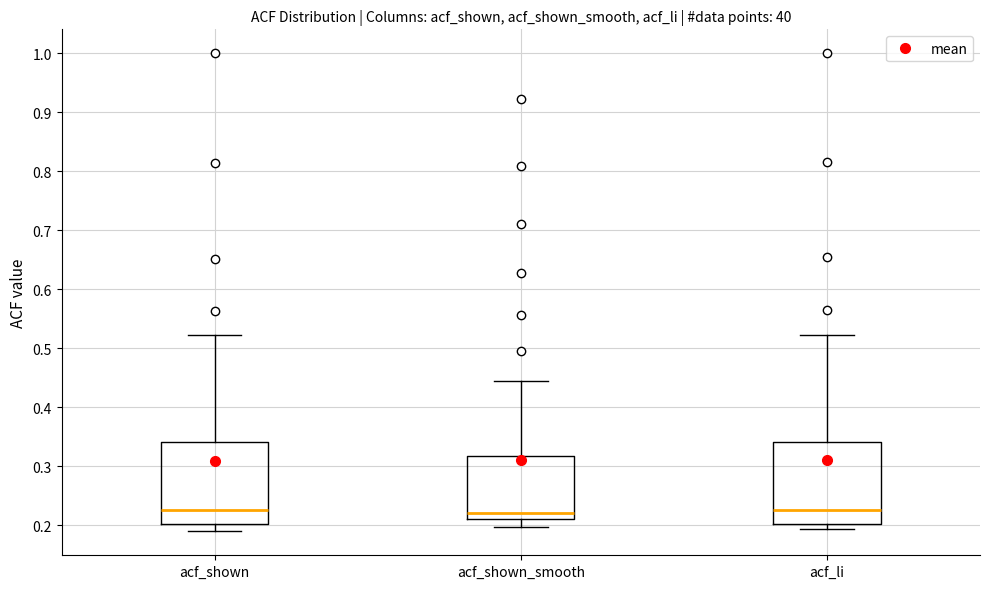

Reading left to right, transcribe this box plot: for each box, give where its median line is, the range the box spans, and where its two whiskers end, as read against the y-axis. The values are not printed on the chart, so give them approximately, as read against the axis.

acf_shown: median 0.23, box 0.20 to 0.34, whiskers 0.19 to 0.52
acf_shown_smooth: median 0.22, box 0.21 to 0.32, whiskers 0.20 to 0.44
acf_li: median 0.23, box 0.20 to 0.34, whiskers 0.19 to 0.52